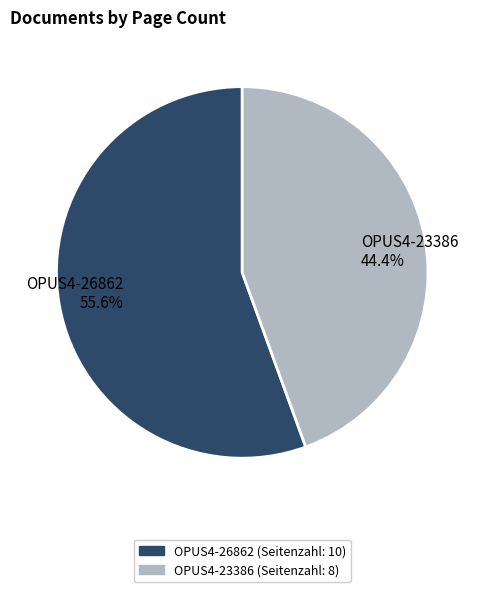

Which category has the smallest portion of the pie?

OPUS4-23386